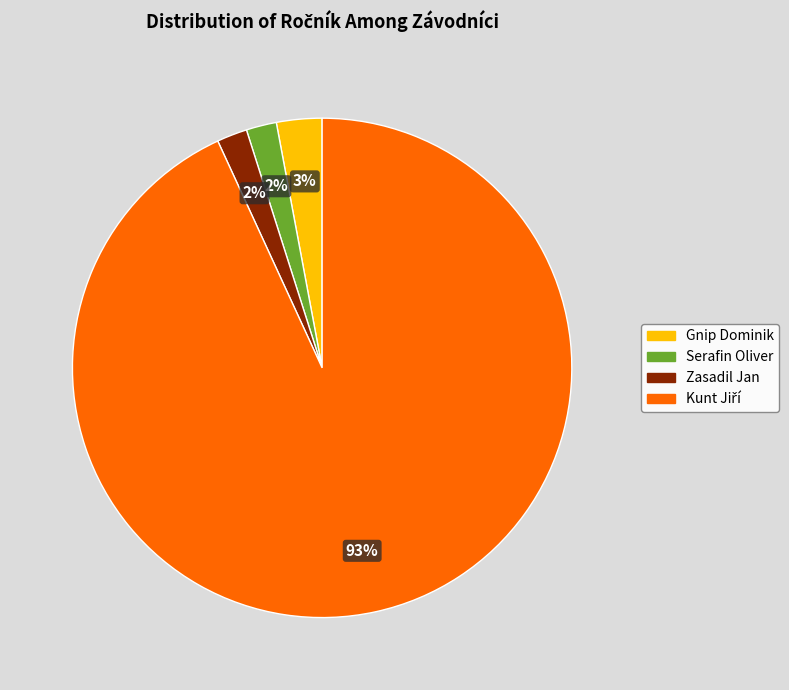

To the nearest percent, what is the difference between the largest and smallest slice percentages?

91%